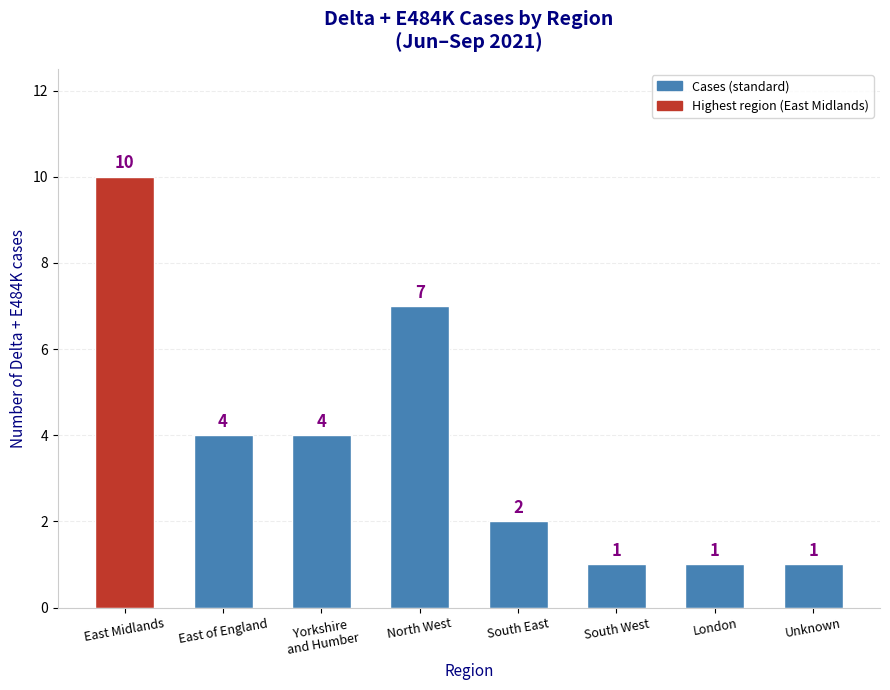

Reading left to right, list all the values displayed in this chart.

10	4	4	7	2	1	1	1